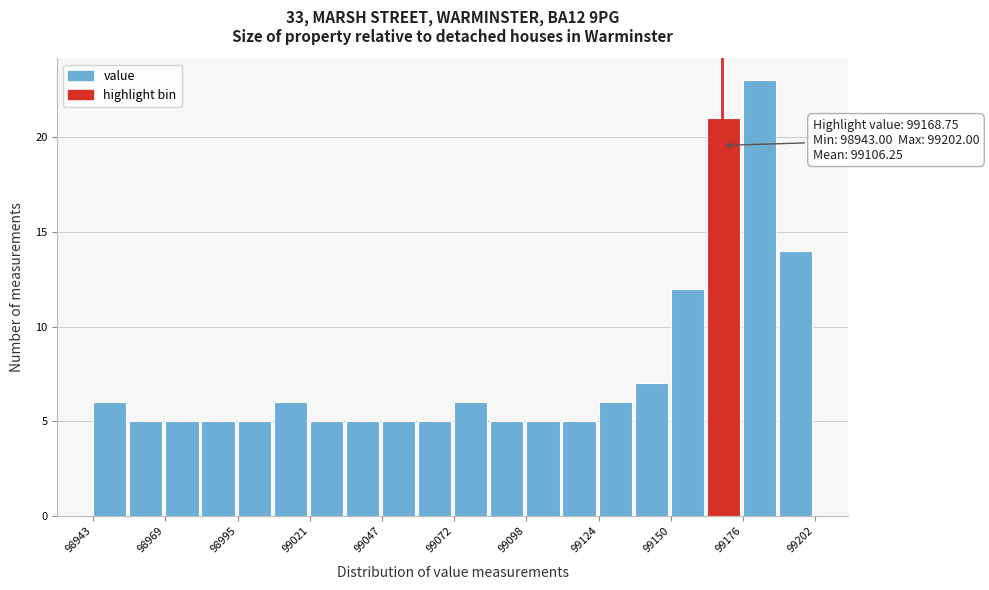

Read against the x-axis, roughly where is the centre of the tallest bar?

99180